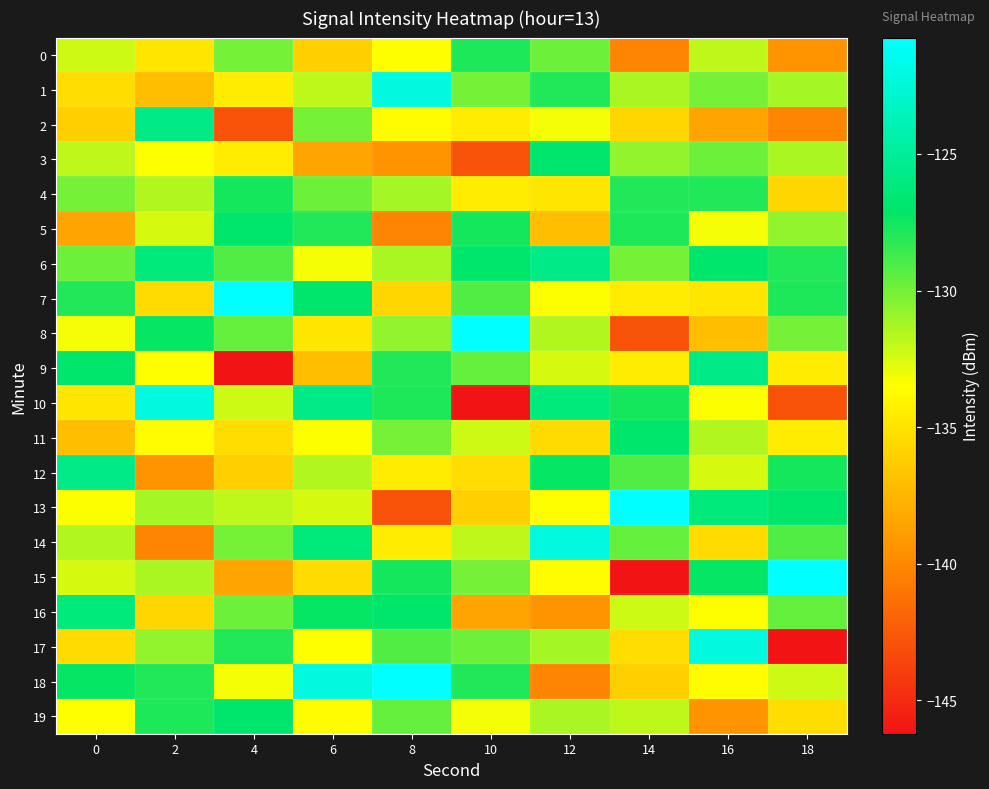

Reading left to right, list all the values displayed in this chart.

0: 0=-132.2	2=-134.8	4=-130.0	6=-136.1	8=-133.5	10=-127.8	12=-129.8	14=-140.2	16=-131.8	18=-139.4
1: 0=-135.3	2=-137.0	4=-134.5	6=-131.8	8=-122.1	10=-130.0	12=-127.9	14=-131.3	16=-130.0	18=-131.3
2: 0=-136.1	2=-125.8	4=-142.9	6=-130.0	8=-133.6	10=-134.5	12=-133.2	14=-135.7	16=-138.5	18=-140.2
3: 0=-131.8	2=-133.4	4=-134.5	6=-138.5	8=-139.4	10=-142.9	12=-126.8	14=-130.7	16=-129.8	18=-131.3
4: 0=-130.0	2=-131.6	4=-127.7	6=-129.8	8=-131.3	10=-134.5	12=-134.8	14=-127.9	16=-127.9	18=-135.7
5: 0=-138.5	2=-132.4	4=-127.0	6=-127.9	8=-140.2	10=-127.7	12=-137.0	14=-127.8	16=-133.2	18=-130.7
6: 0=-129.8	2=-126.3	4=-129.1	6=-133.2	8=-131.3	10=-127.0	12=-125.8	14=-130.0	16=-126.8	18=-127.9
7: 0=-127.9	2=-135.5	4=-120.7	6=-126.8	8=-135.7	10=-129.1	12=-133.4	14=-134.5	16=-134.8	18=-127.8
8: 0=-133.2	2=-127.3	4=-129.7	6=-134.8	8=-130.7	10=-120.7	12=-131.6	14=-142.9	16=-137.0	18=-130.0
9: 0=-126.8	2=-133.5	4=-146.2	6=-137.0	8=-127.9	10=-129.7	12=-132.4	14=-134.5	16=-125.8	18=-134.5
10: 0=-134.8	2=-122.1	4=-132.2	6=-125.8	8=-127.8	10=-146.2	12=-126.3	14=-127.7	16=-133.4	18=-142.9
11: 0=-137.0	2=-133.6	4=-135.3	6=-133.4	8=-130.0	10=-132.2	12=-135.5	14=-127.0	16=-131.6	18=-134.5
12: 0=-125.8	2=-139.4	4=-136.1	6=-131.6	8=-134.5	10=-135.3	12=-127.3	14=-129.1	16=-132.4	18=-127.7
13: 0=-133.4	2=-131.3	4=-131.8	6=-132.4	8=-142.9	10=-136.1	12=-133.5	14=-120.7	16=-126.3	18=-127.0
14: 0=-131.6	2=-140.2	4=-130.0	6=-126.3	8=-134.5	10=-131.8	12=-122.1	14=-129.7	16=-135.5	18=-129.1
15: 0=-132.4	2=-131.3	4=-138.5	6=-135.5	8=-127.7	10=-130.0	12=-133.6	14=-146.2	16=-127.3	18=-120.7
16: 0=-126.3	2=-135.7	4=-129.8	6=-127.3	8=-127.0	10=-138.5	12=-139.4	14=-132.2	16=-133.5	18=-129.7
17: 0=-135.5	2=-130.7	4=-127.9	6=-133.5	8=-129.1	10=-129.8	12=-131.3	14=-135.3	16=-122.1	18=-146.2
18: 0=-127.3	2=-127.9	4=-133.2	6=-122.1	8=-120.7	10=-127.9	12=-140.2	14=-136.1	16=-133.6	18=-132.2
19: 0=-133.5	2=-127.8	4=-126.8	6=-133.6	8=-129.7	10=-133.2	12=-131.3	14=-131.8	16=-139.4	18=-135.3